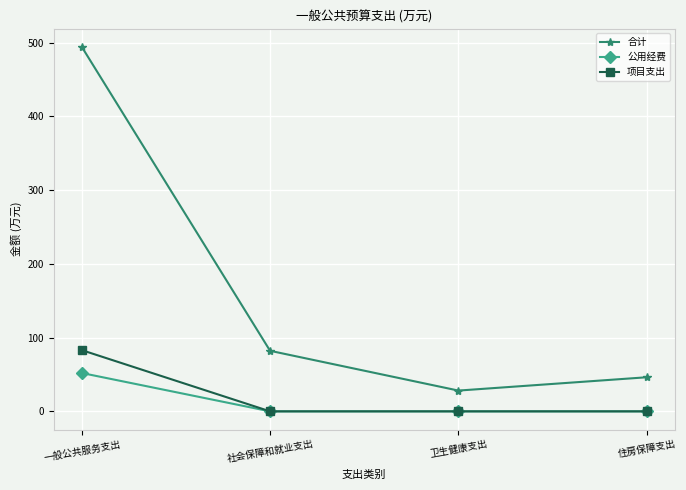

What are all the series names shown in the legend?

合计, 公用经费, 项目支出